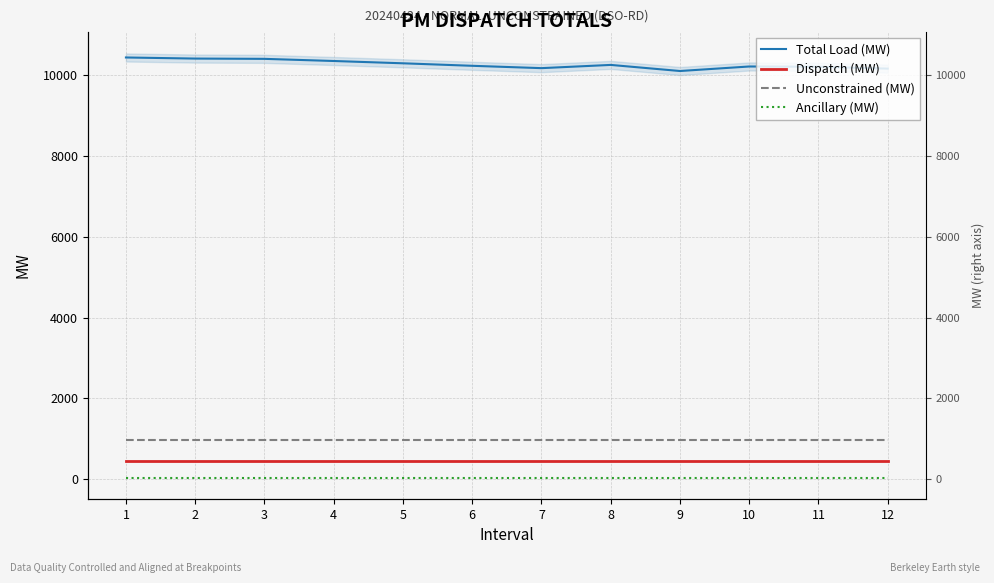

True or false: Total Load (MW) and Dispatch (MW) cross at least once.

False